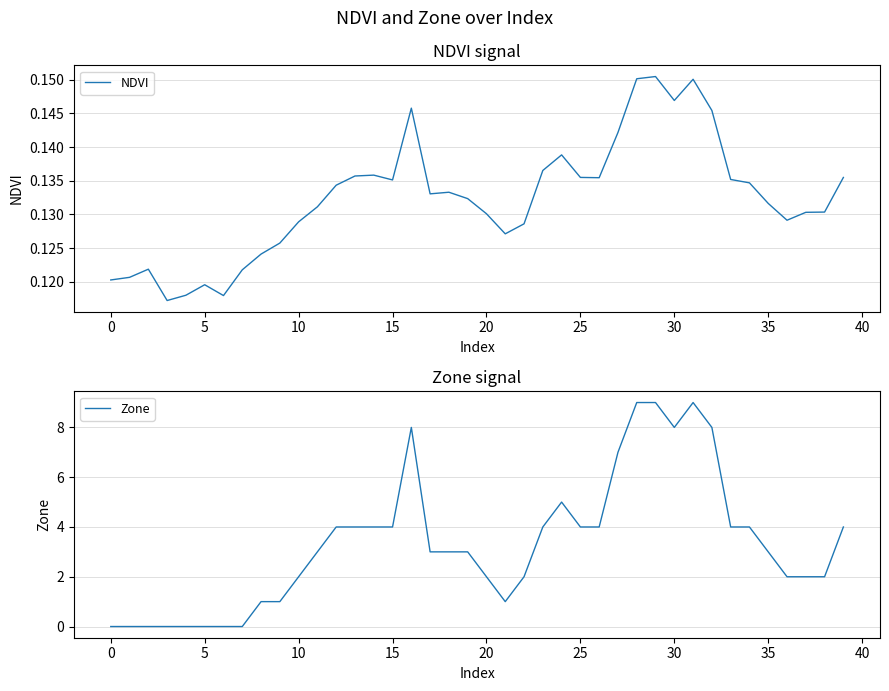

Is it true that Zone equals -4.4 at 30?

False